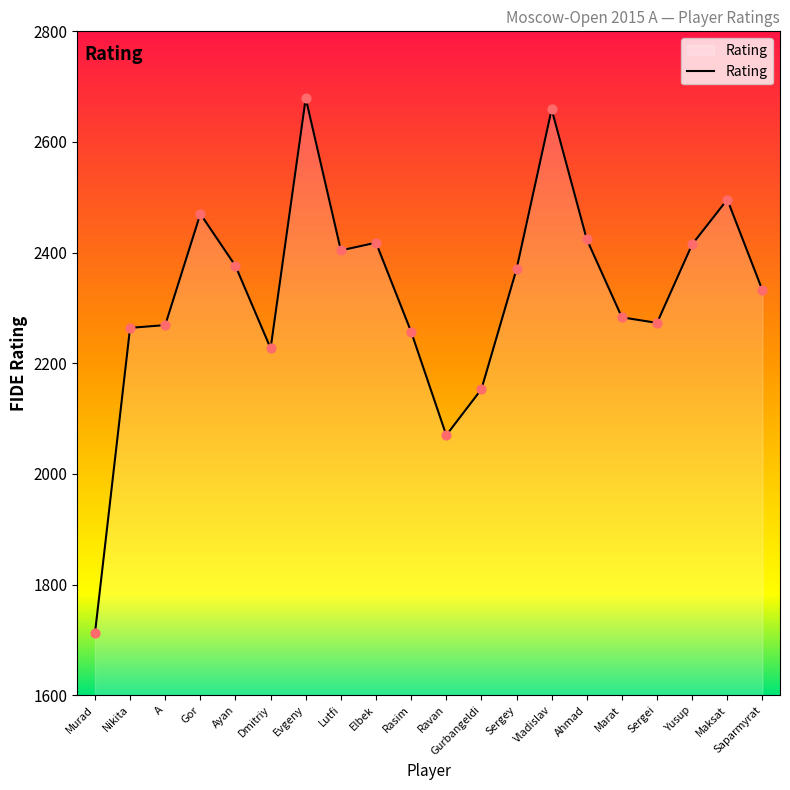

What is the change in value from Elbek to Rasim?

-161